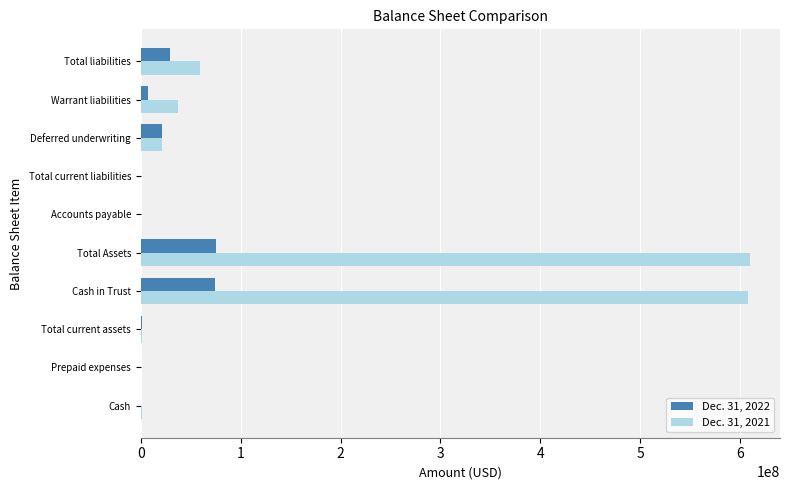

The value of Dec. 31, 2022 at Total Assets is 75166727. True or false?

True